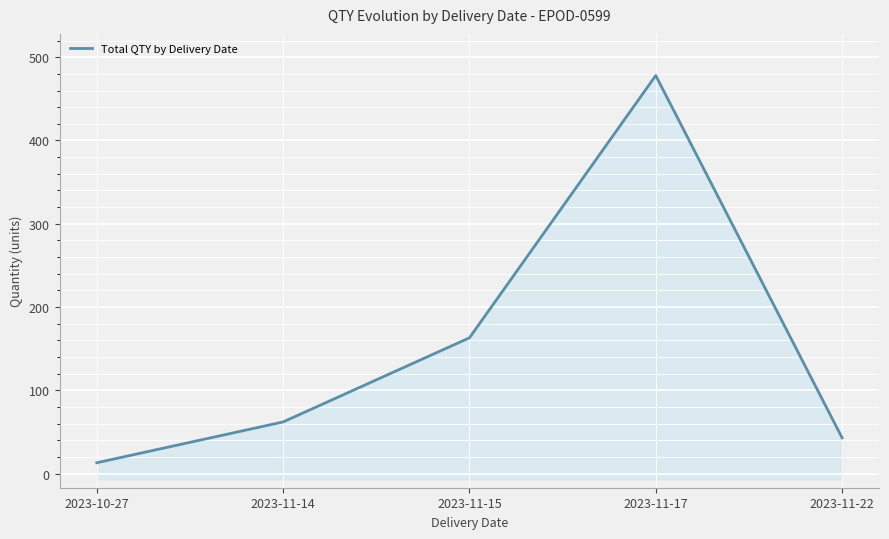

Which category has the lowest value across all series?

2023-10-27